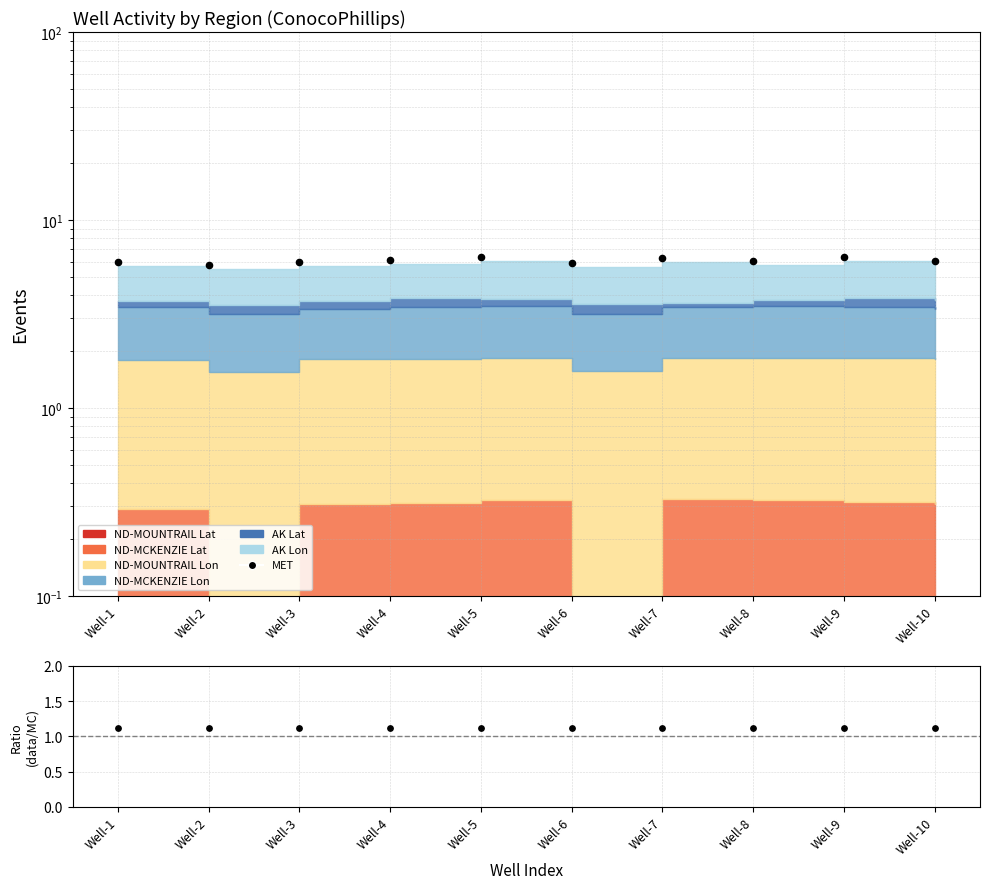

Which series reaches the minimum Y coordinate?

data/MC